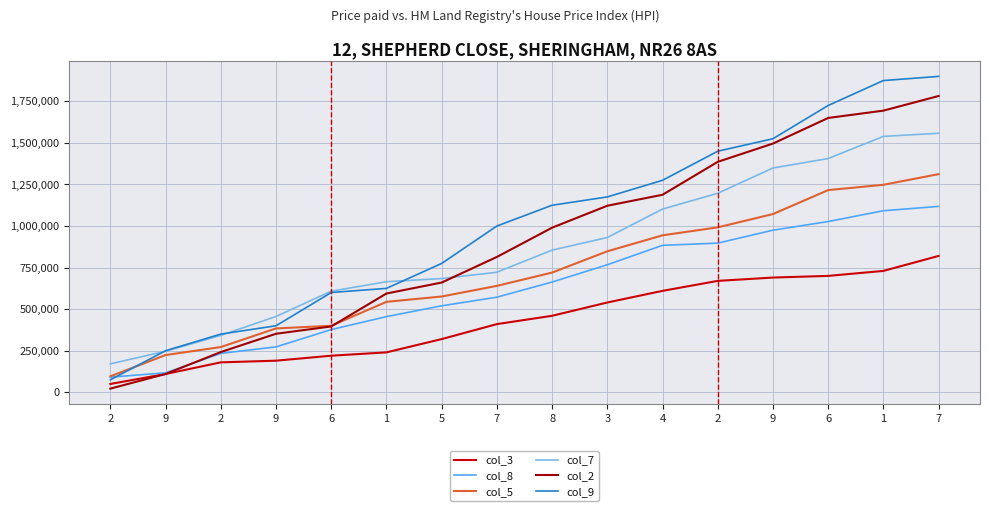

Which series has the largest range (max minus min)?

col_9